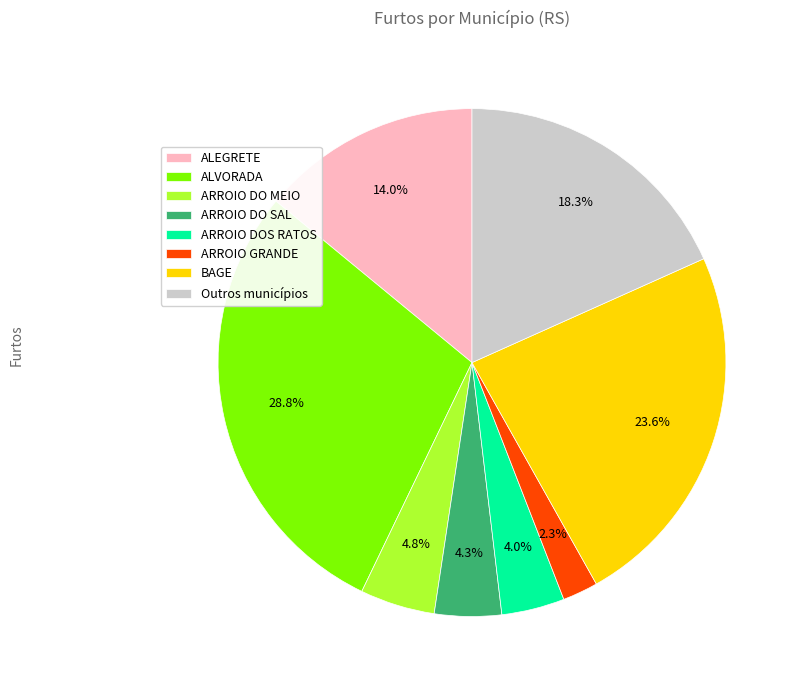

How much of the chart is everything except ARROIO GRANDE?

97.7%